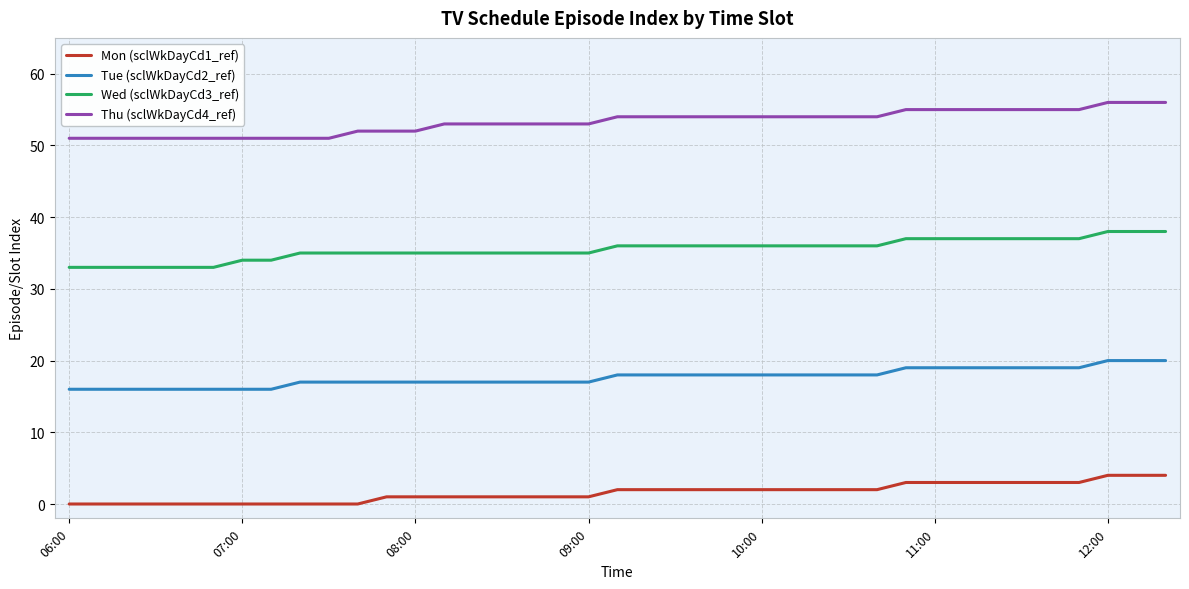

Which series has the largest total across all categories?

Thu (sclWkDayCd4_ref)